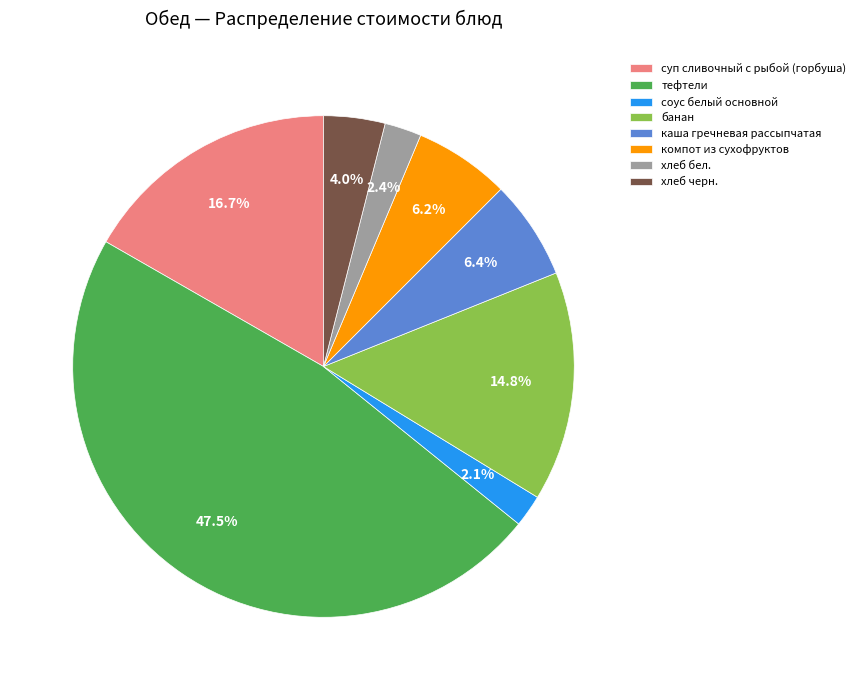

What percentage is the компот из сухофруктов slice, to the nearest percent?

6%